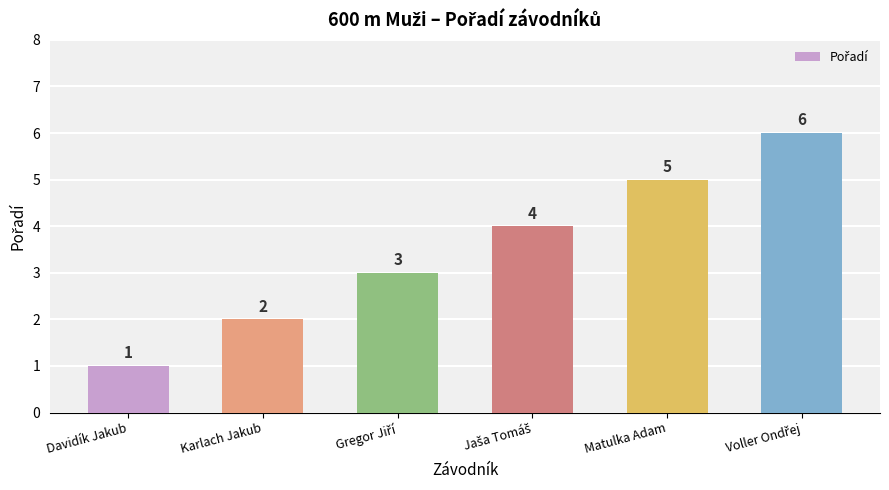

How many values are between 2 and 5?

4